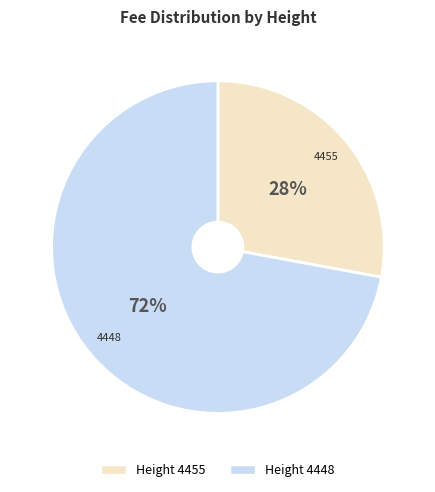

The 4455 slice represents 34% of the pie. True or false?

False